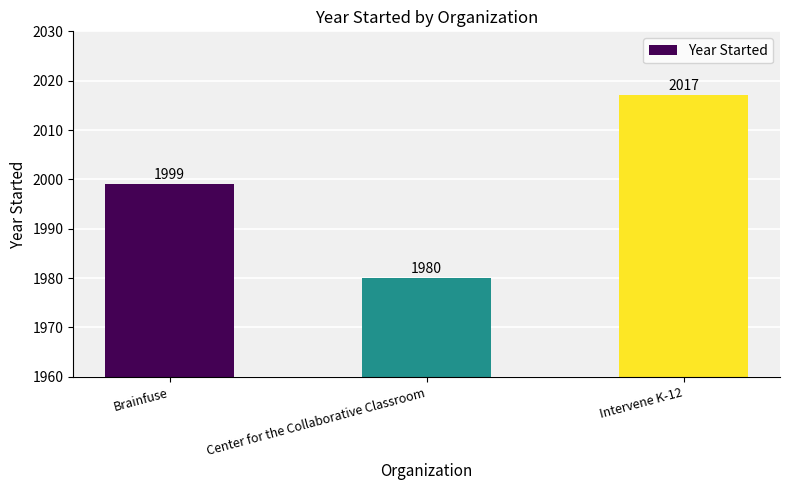

Count the values in the range 1980 to 2017.

3